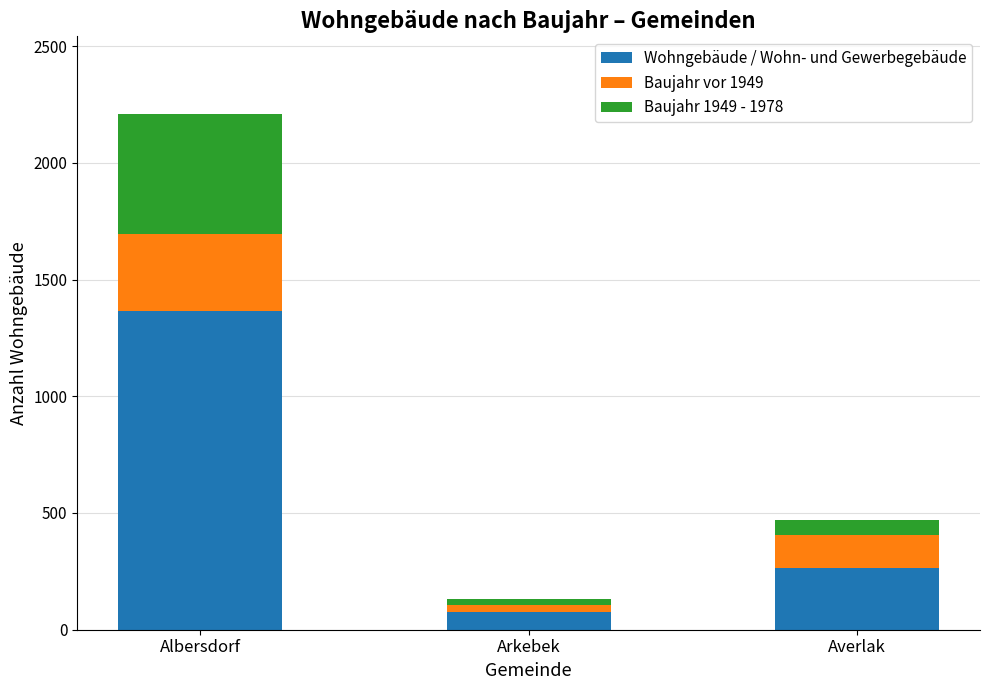

Are the bars horizontal?

No